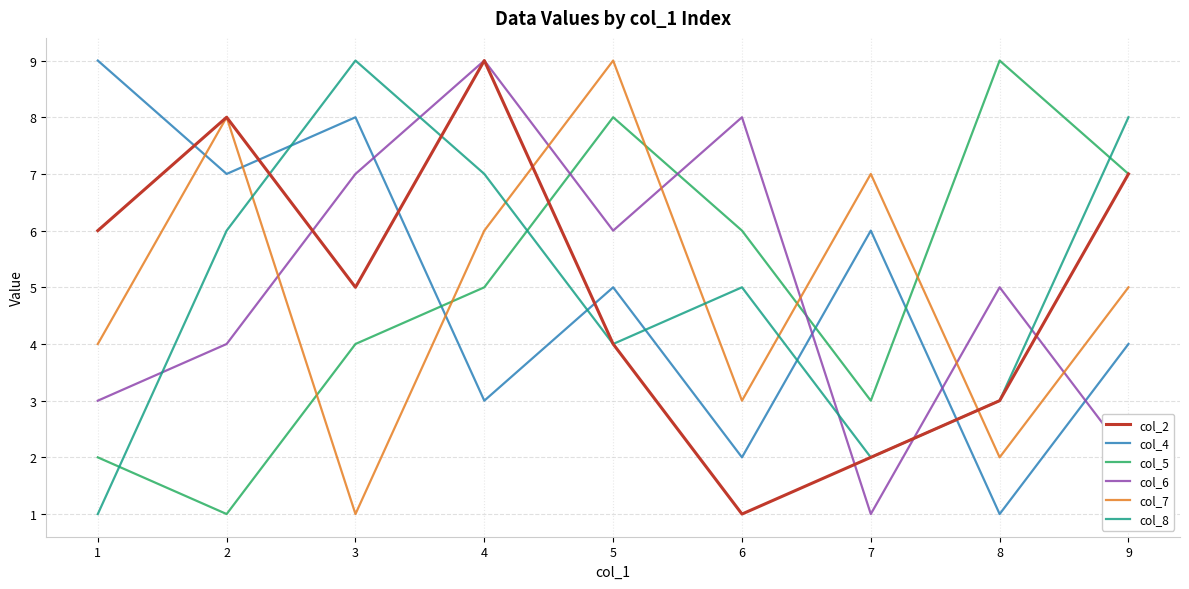

True or false: col_8 and col_6 cross at least once.

True